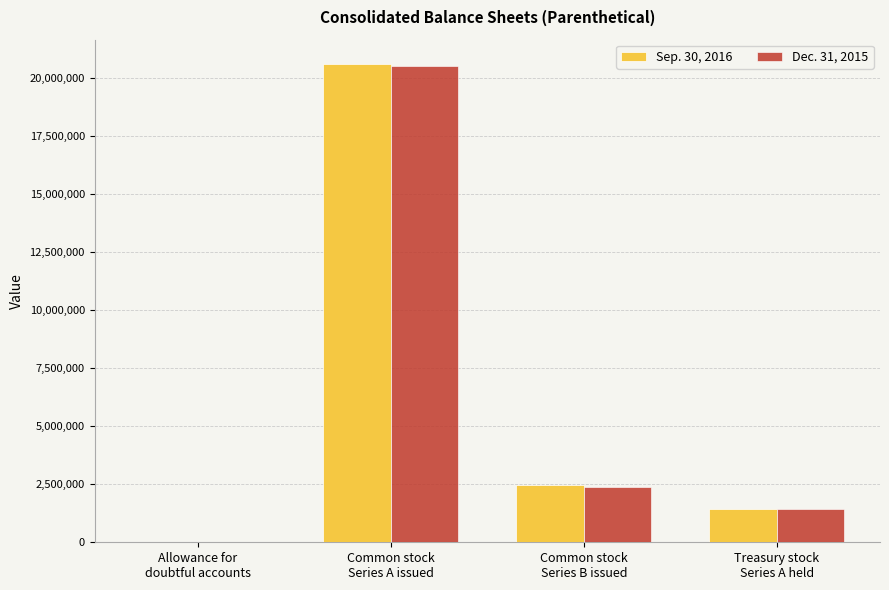

True or false: Dec. 31, 2015 has a value of 1441 at Allowance for
doubtful accounts.

True